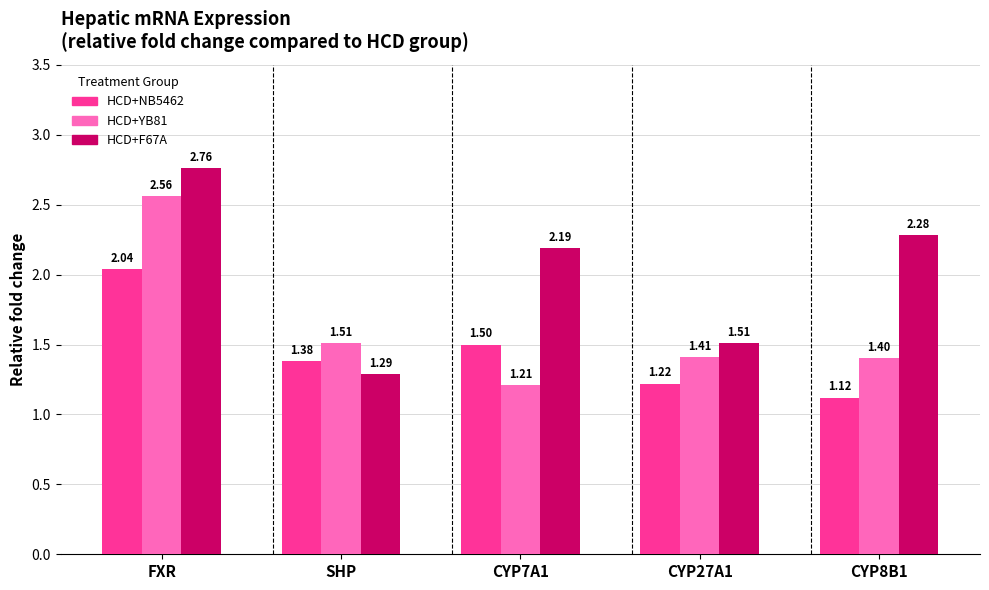

True or false: HCD+YB81 has a value of 1.5 at SHP.

True